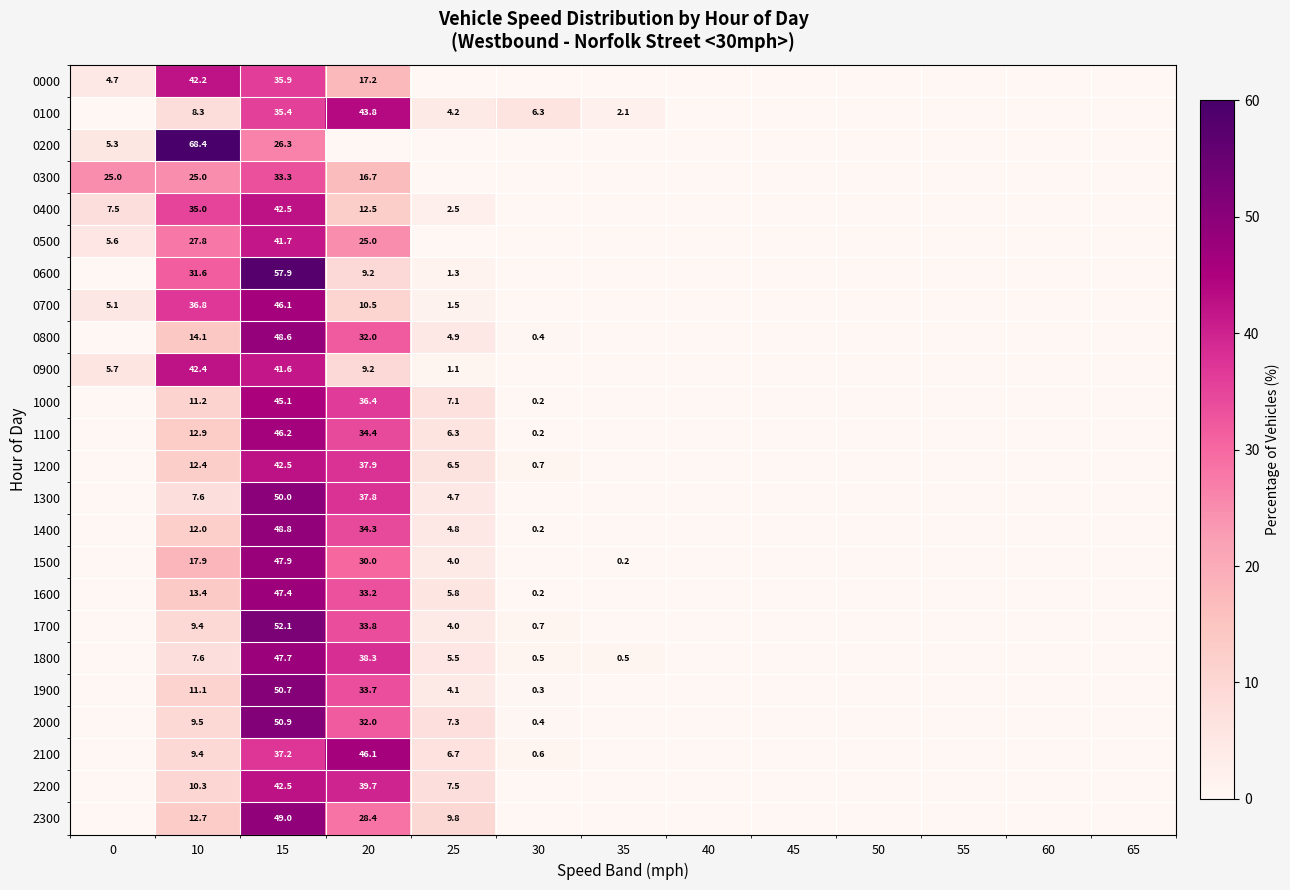

What is the spread (max minus min) of values at 15?

31.6